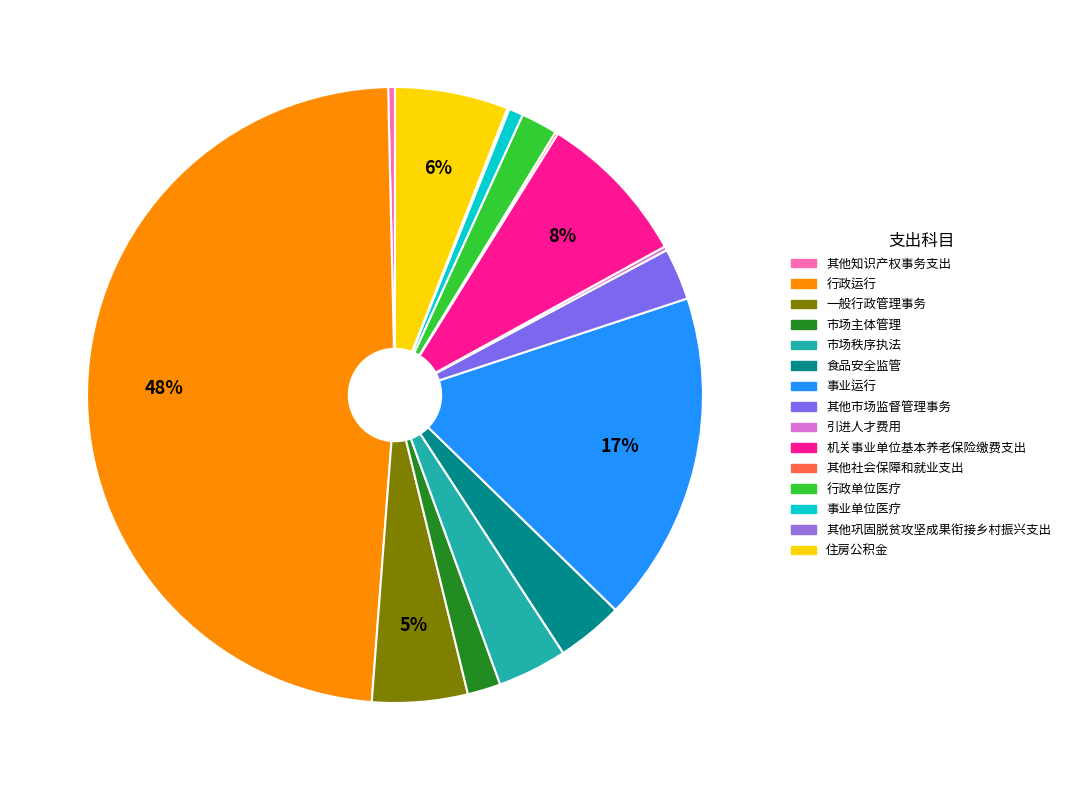

Rank the categories by value from highest to lowest.

行政运行, 事业运行, 机关事业单位基本养老保险缴费支出, 住房公积金, 一般行政管理事务, 市场秩序执法, 食品安全监管, 其他市场监督管理事务, 行政单位医疗, 市场主体管理, 事业单位医疗, 其他知识产权事务支出, 引进人才费用, 其他社会保障和就业支出, 其他巩固脱贫攻坚成果衔接乡村振兴支出